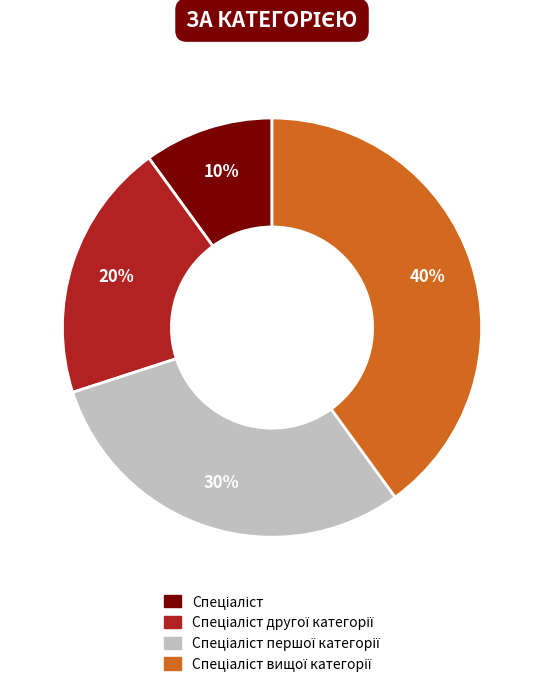

Is there a majority slice in this chart?

No